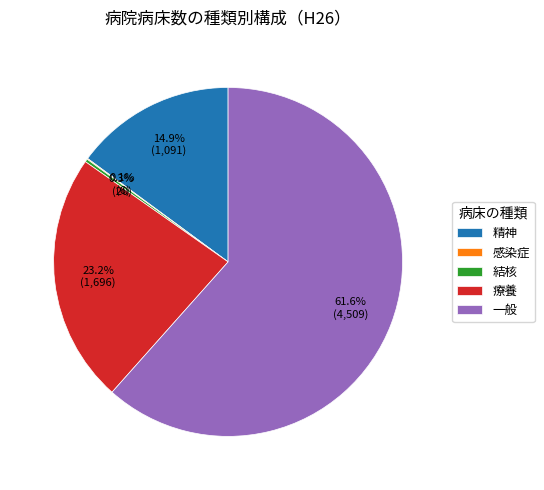

True or false: 療養 accounts for 23% of the total.

True